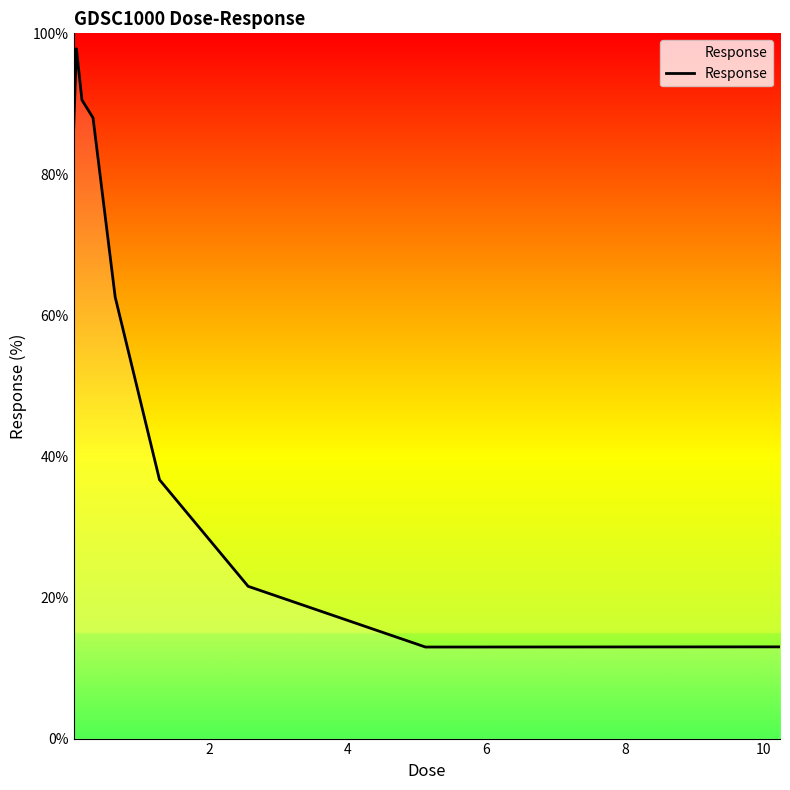

What is the maximum value shown in the chart?

97.8